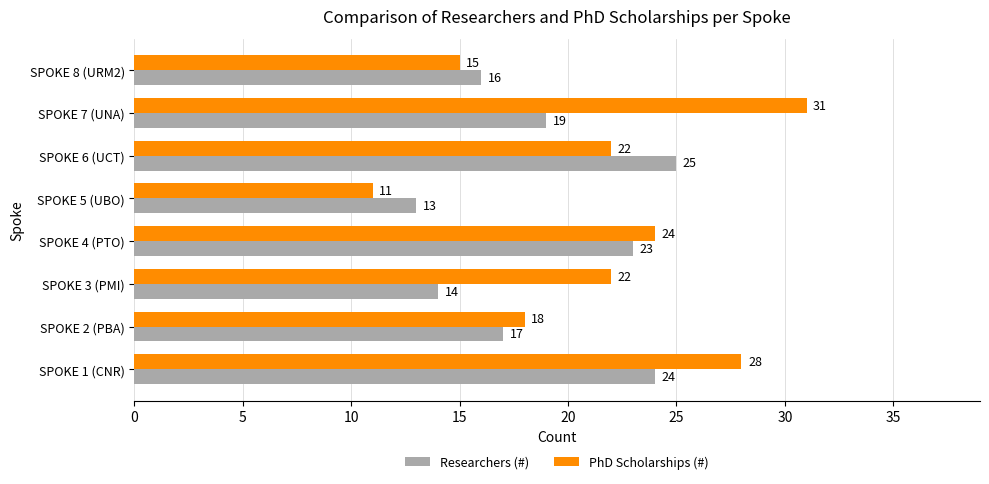

Is it true that Researchers (#) equals 23 at SPOKE 4 (PTO)?

True